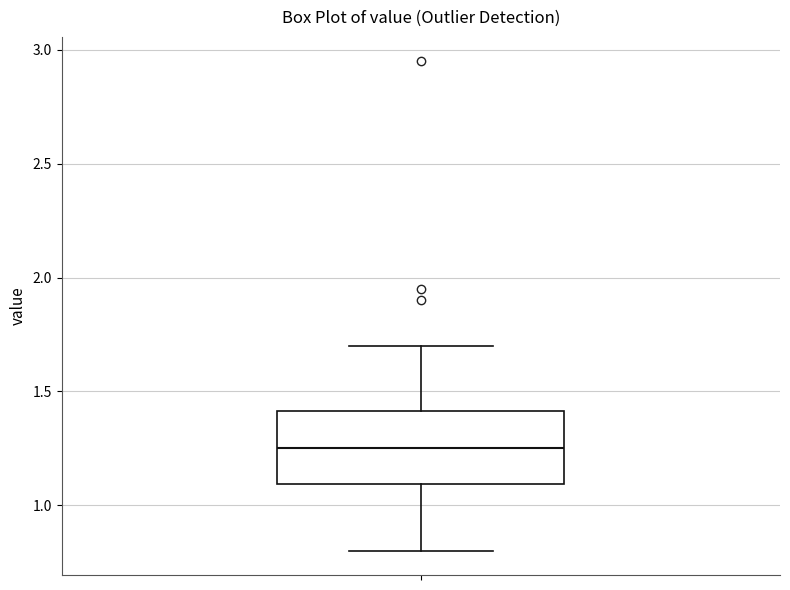

Where is the upper edge of the box on the y-axis? The values are not printed on the chart, so give them approximately, as read against the axis.

1.40